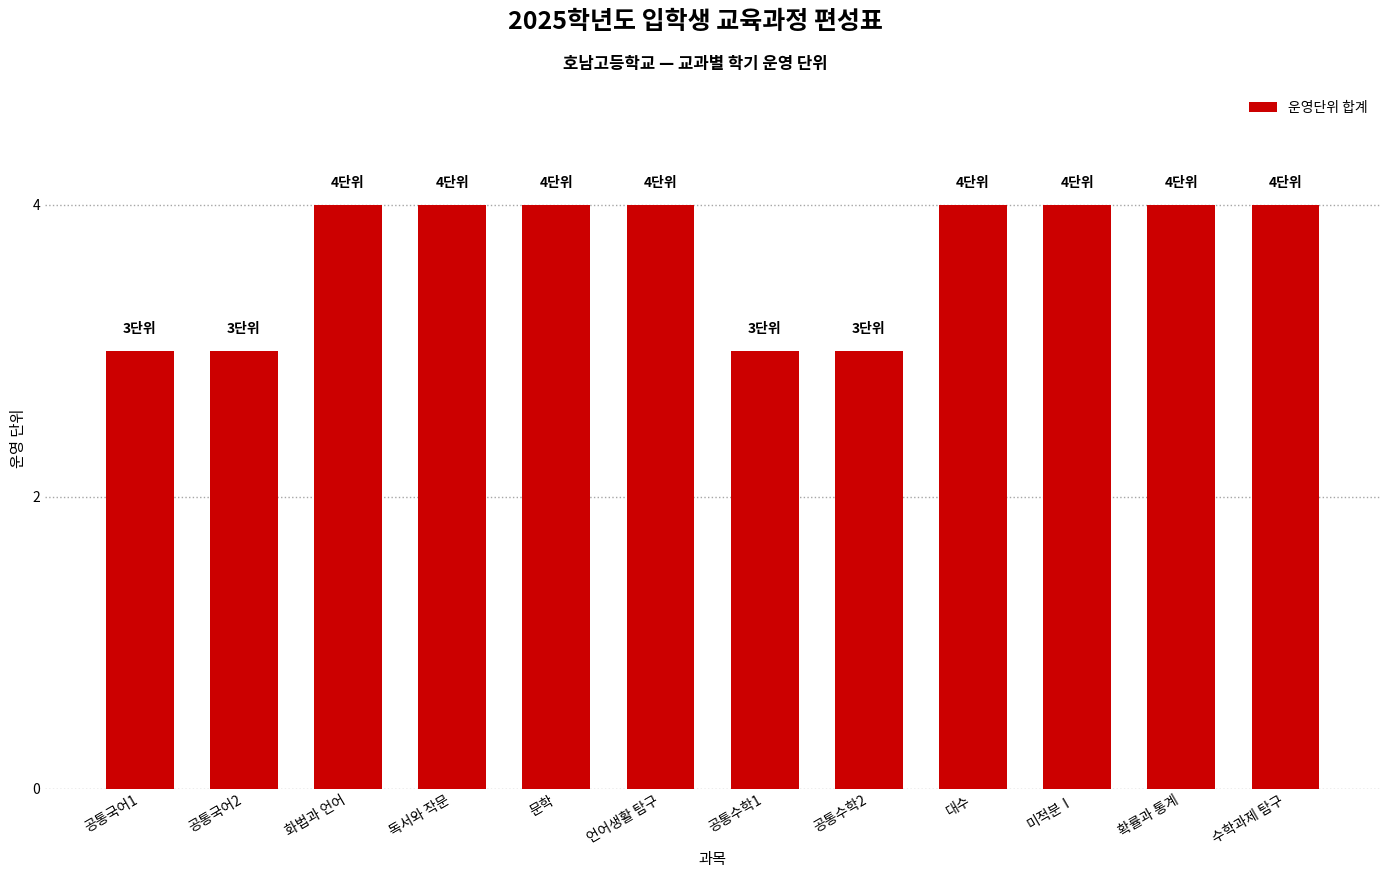

Reading left to right, extract all data points from this chart.

3	3	4	4	4	4	3	3	4	4	4	4